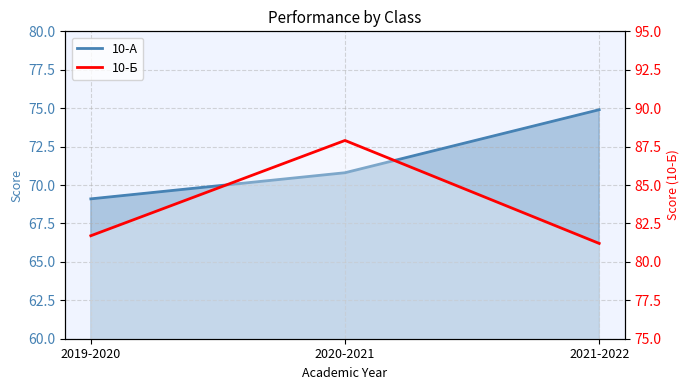

Reading left to right, list all the values displayed in this chart.

10-А: 2019-2020=69.1	2020-2021=70.8	2021-2022=74.9
10-Б: 2019-2020=81.7	2020-2021=87.9	2021-2022=81.2